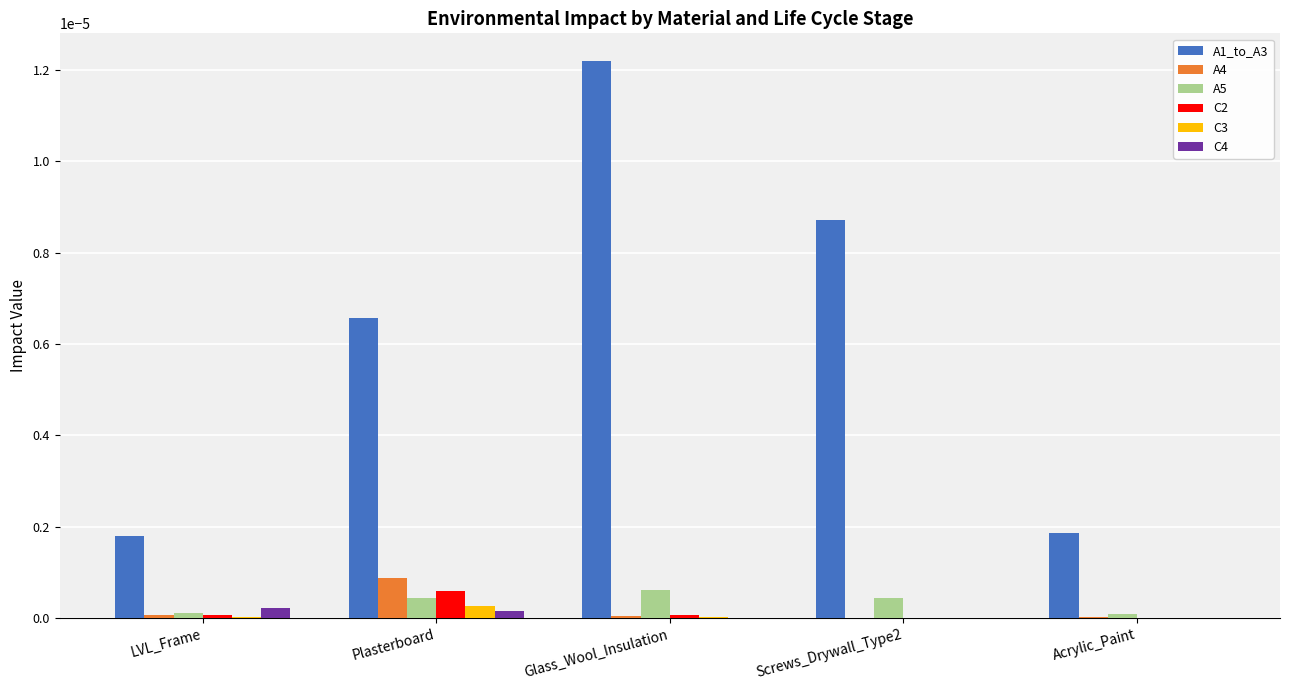

Is it true that C2 equals 0.0 at Glass_Wool_Insulation?

True